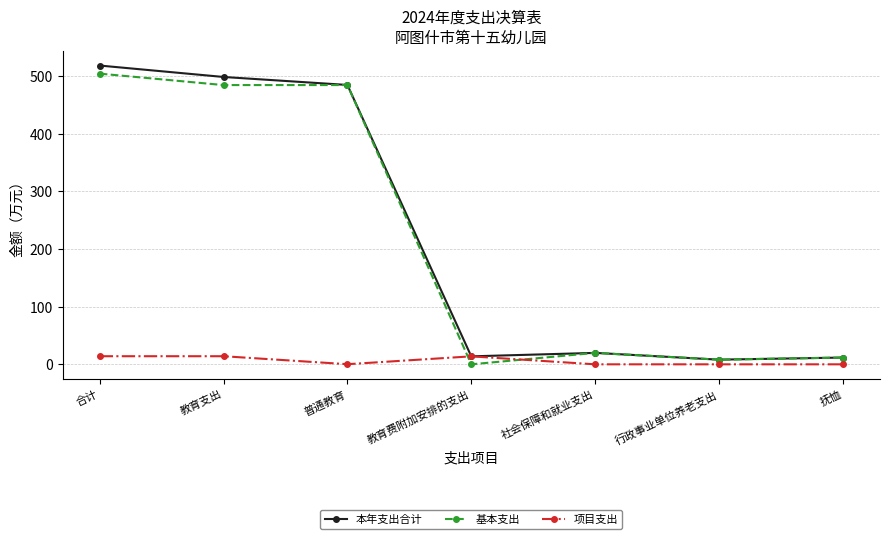

Read the 本年支出合计 value at 教育费附加安排的支出.

13.8